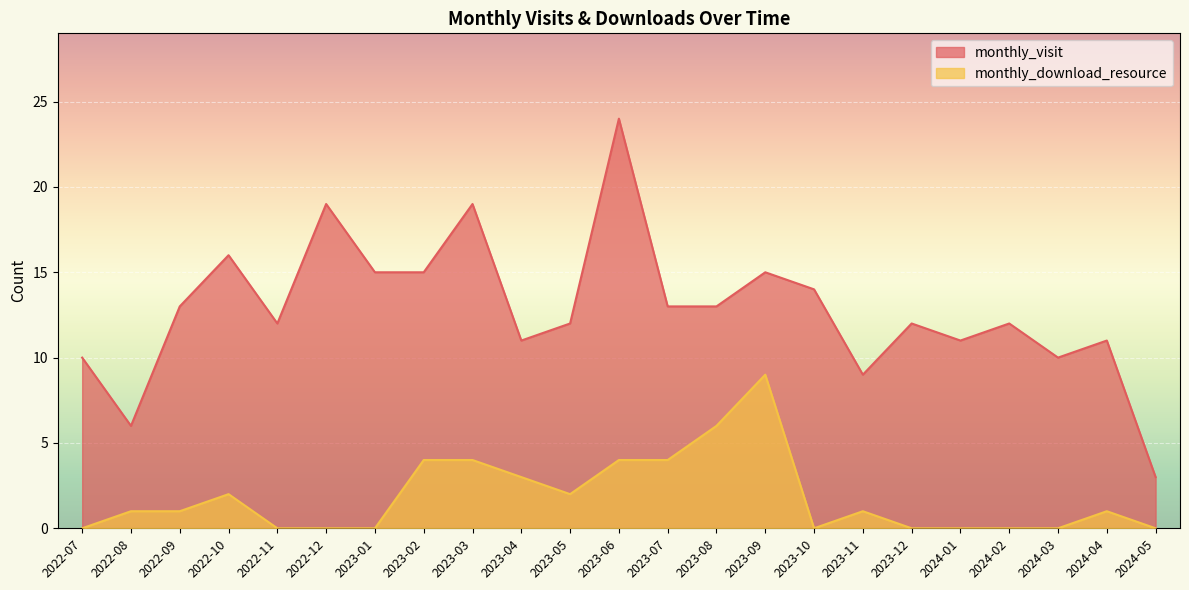

What are all the series names shown in the legend?

monthly_visit, monthly_download_resource